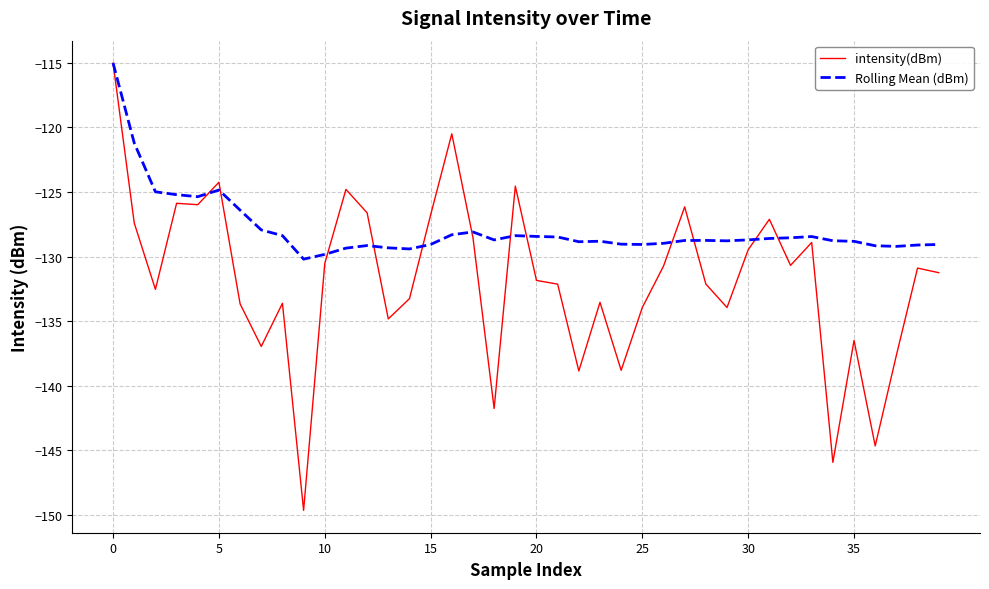

Which series has the widest spread of values?

intensity(dBm)